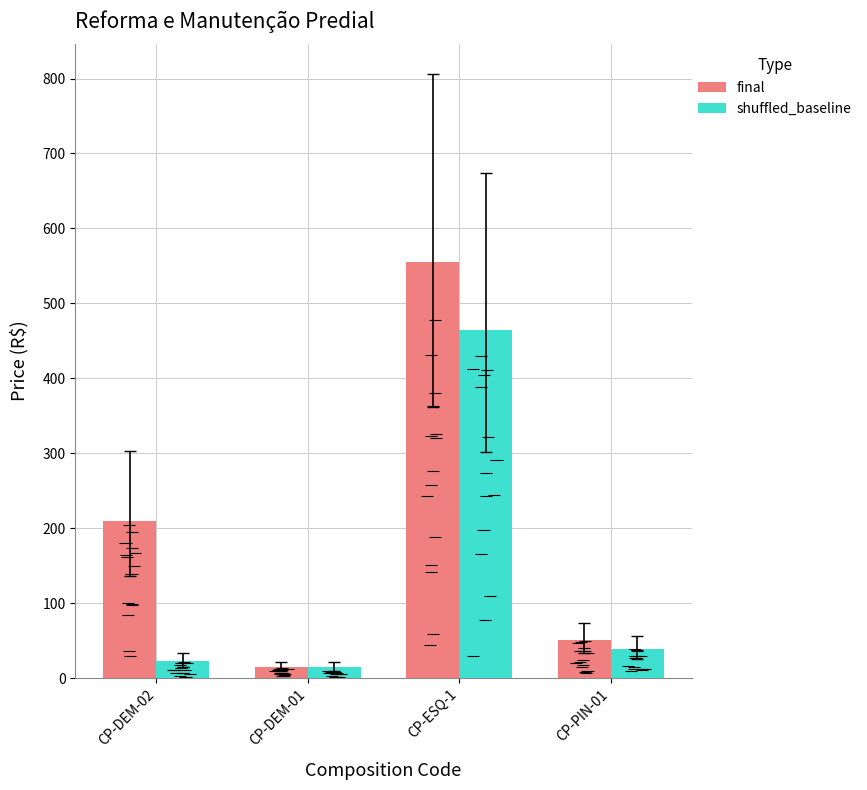

What is the label of the 1st bar from the left?

CP-DEM-02